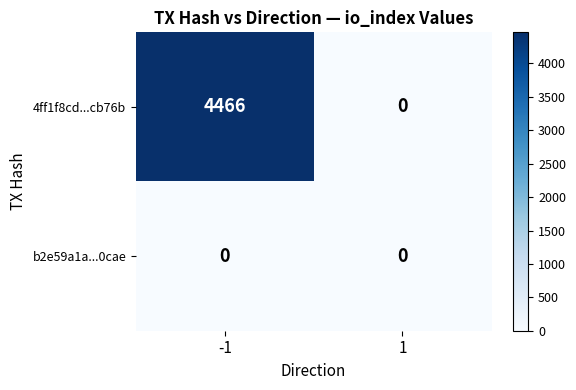

What value does the 4ff1f8cd...cb76b series have at -1, to the nearest 50?

4450